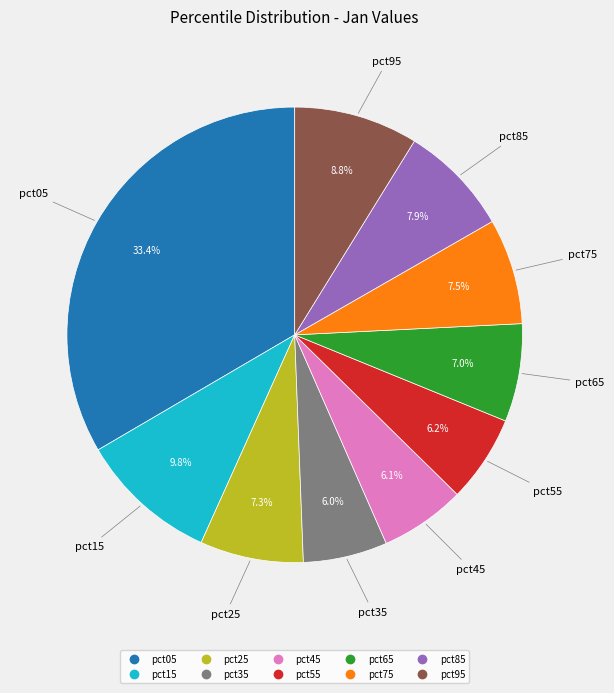

Does any single category account for the majority?

No